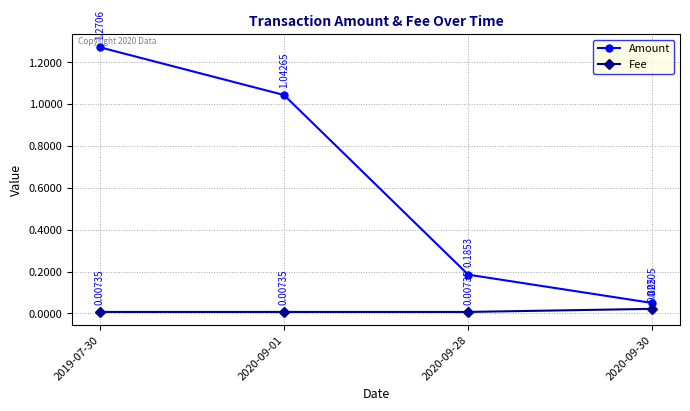

What are all the series names shown in the legend?

Amount, Fee